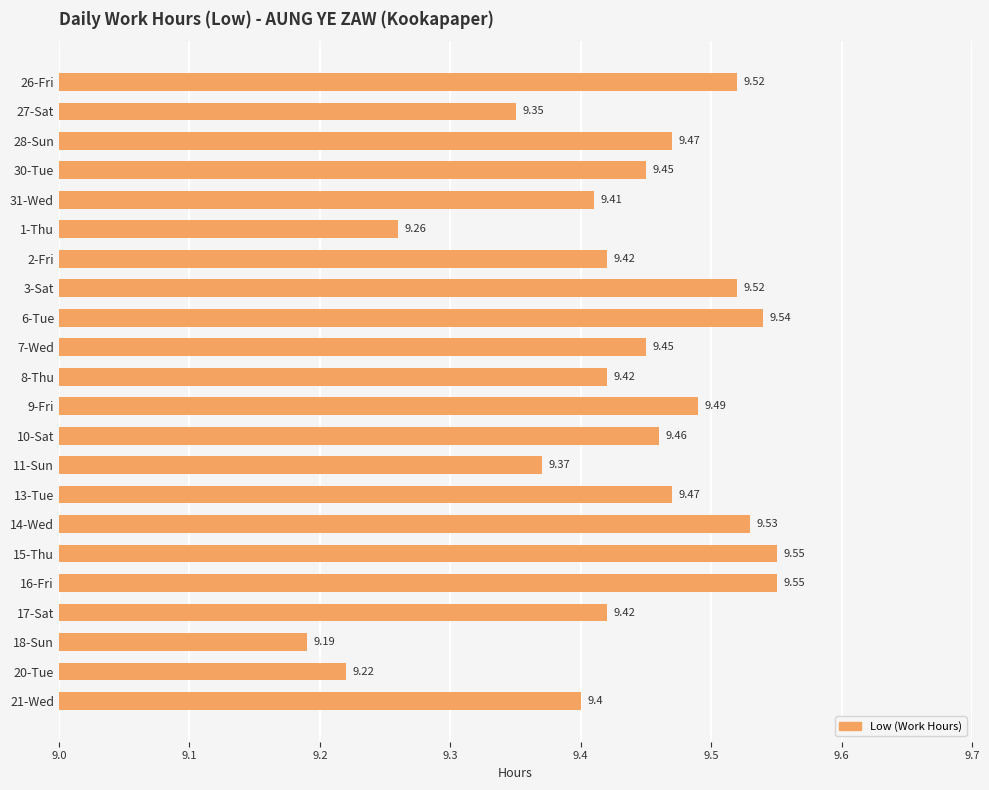

Which has a higher value, 26-Fri or 16-Fri?

16-Fri